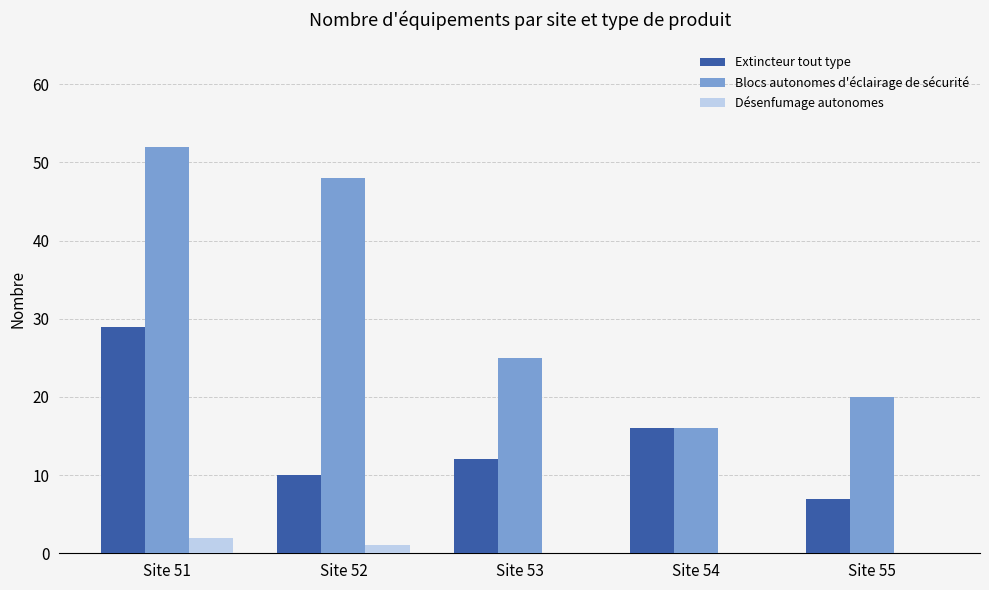

Reading left to right, what are all the values shown in this chart?

Extincteur tout type: Site 51=29	Site 52=10	Site 53=12	Site 54=16	Site 55=7
Blocs autonomes d'éclairage de sécurité: Site 51=52	Site 52=48	Site 53=25	Site 54=16	Site 55=20
Désenfumage autonomes: Site 51=2	Site 52=1	Site 53=0	Site 54=0	Site 55=0